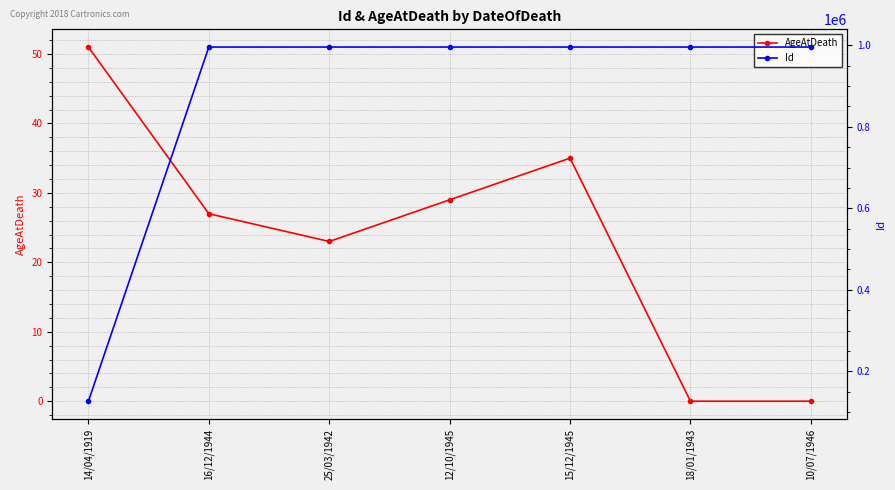

What is the total value across all series at 18/01/1943?

995633